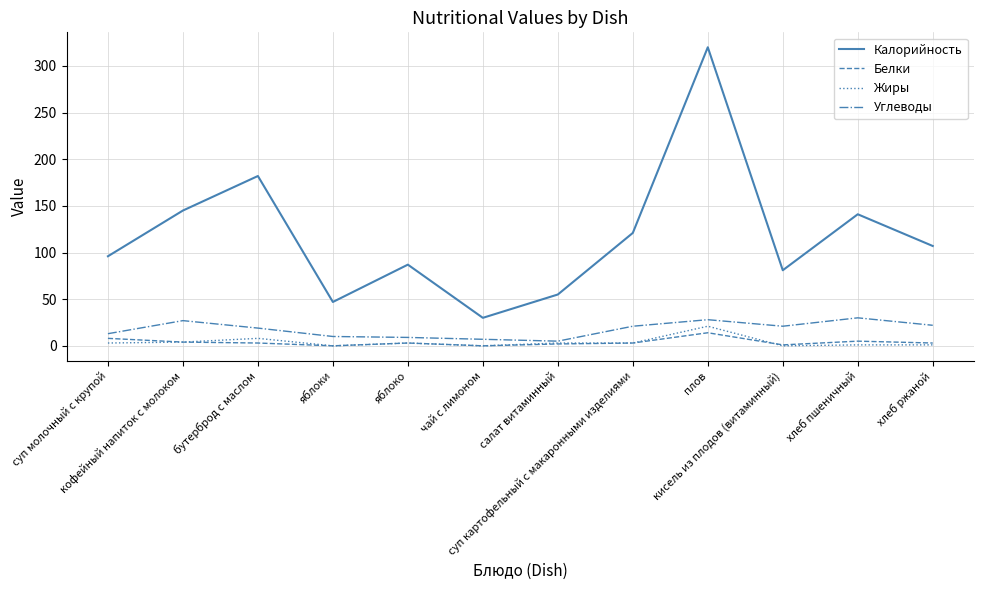

Count the number of data series in this chart.

4